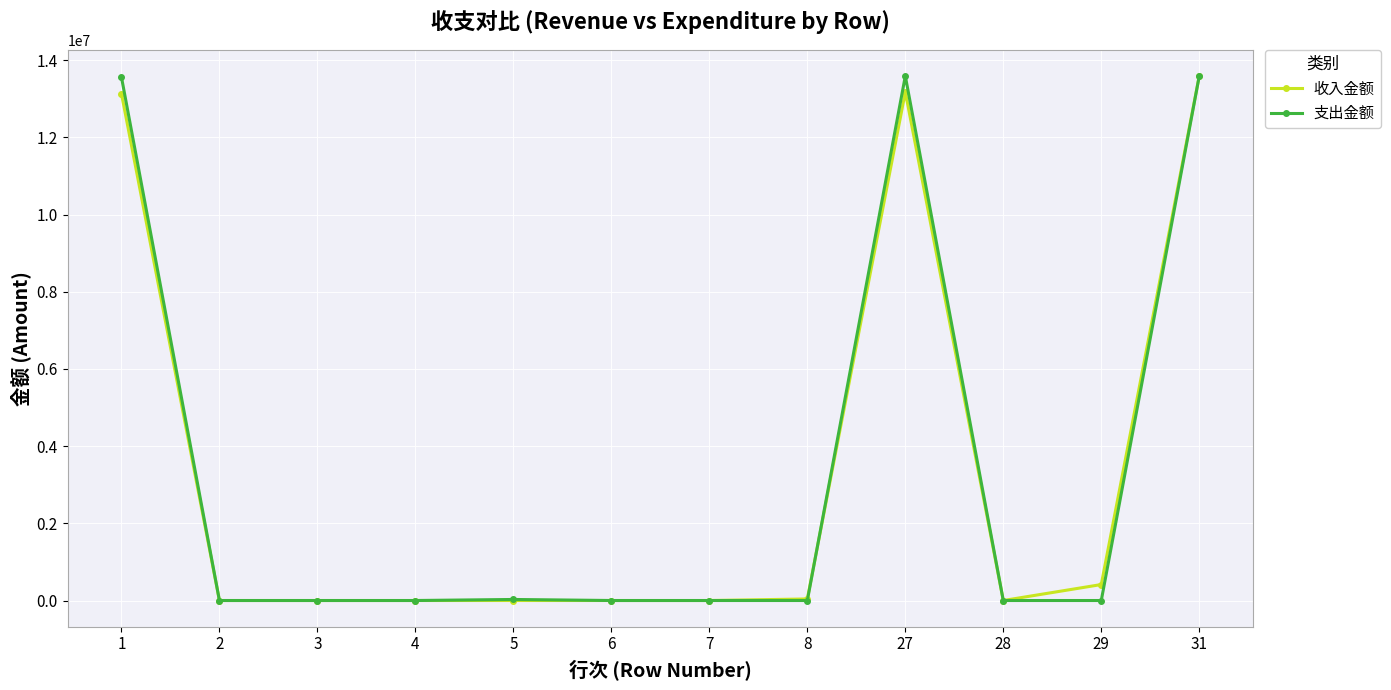

The value of 支出金额 at 27 is 20177321.0. True or false?

False